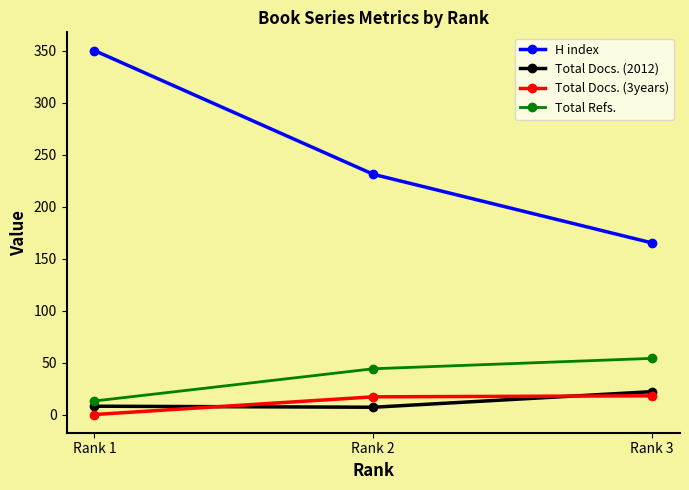

The Total Docs. (2012) series shows 7 at Rank 2. True or false?

True